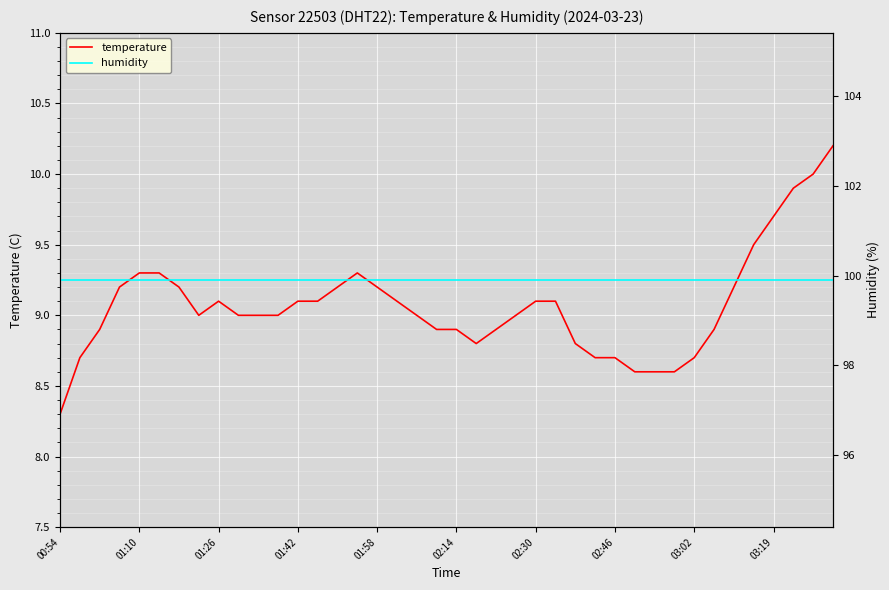

What are all the series names shown in the legend?

temperature, humidity